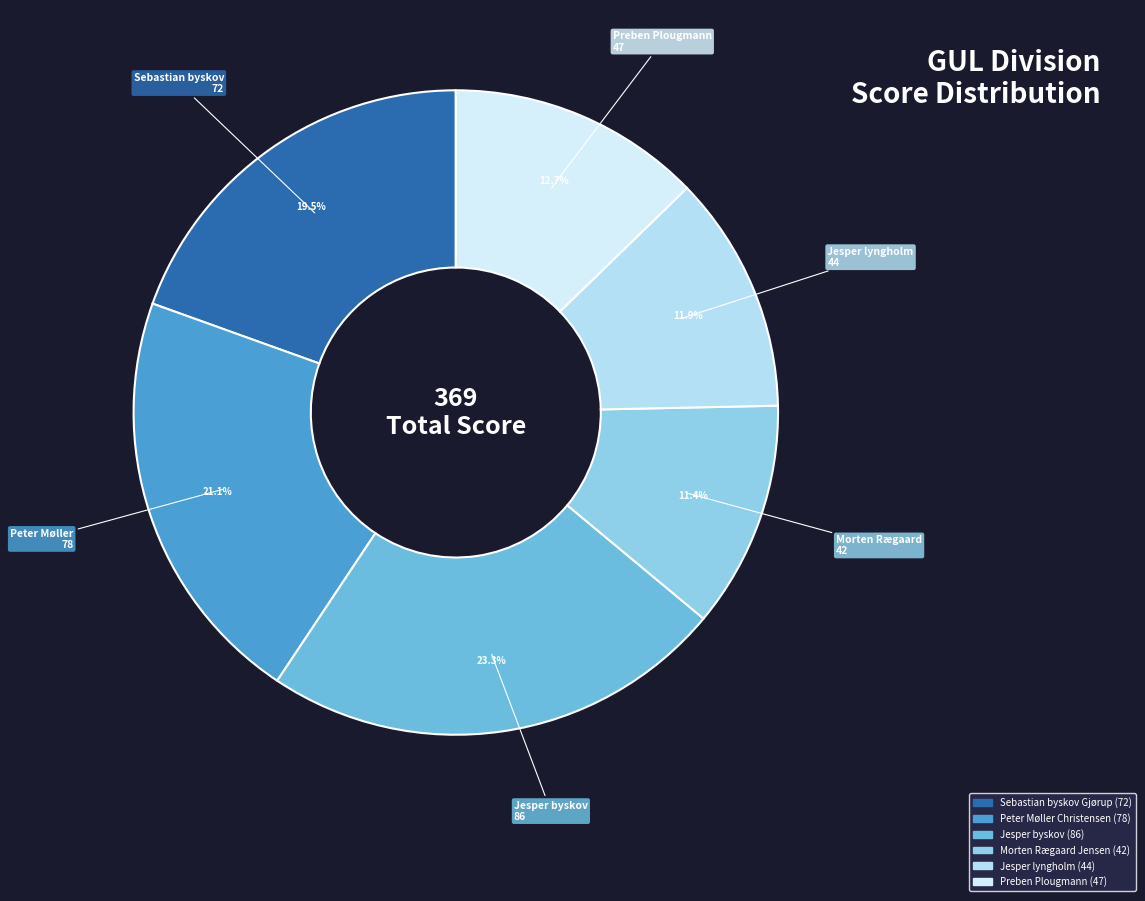

Which slice is the largest?

Jesper byskov